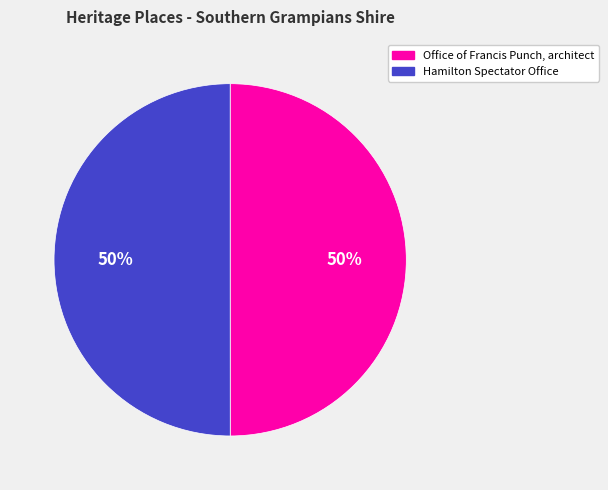

What is the ratio of the value at Hamilton Spectator Office to the value at Office of Francis Punch, architect?

1.0